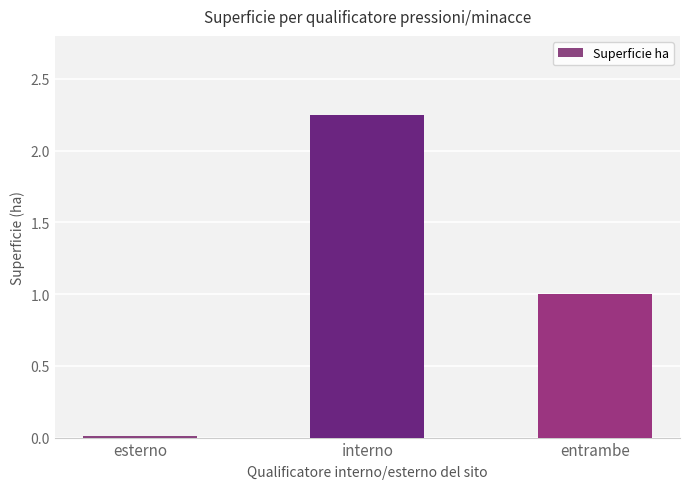

What is the average value?

1.1